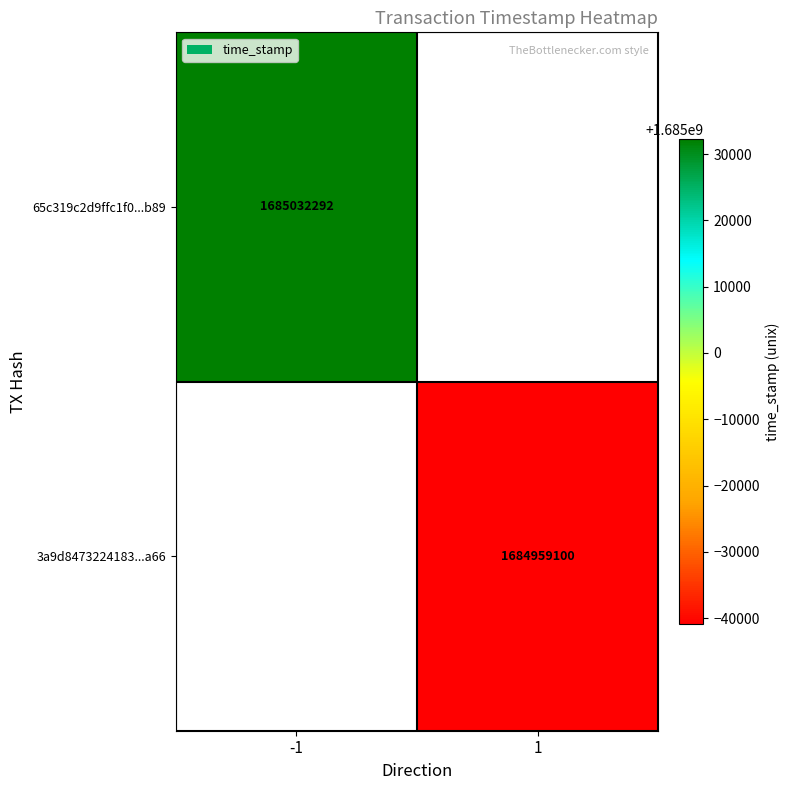

Which category has the lowest value across all series?

1